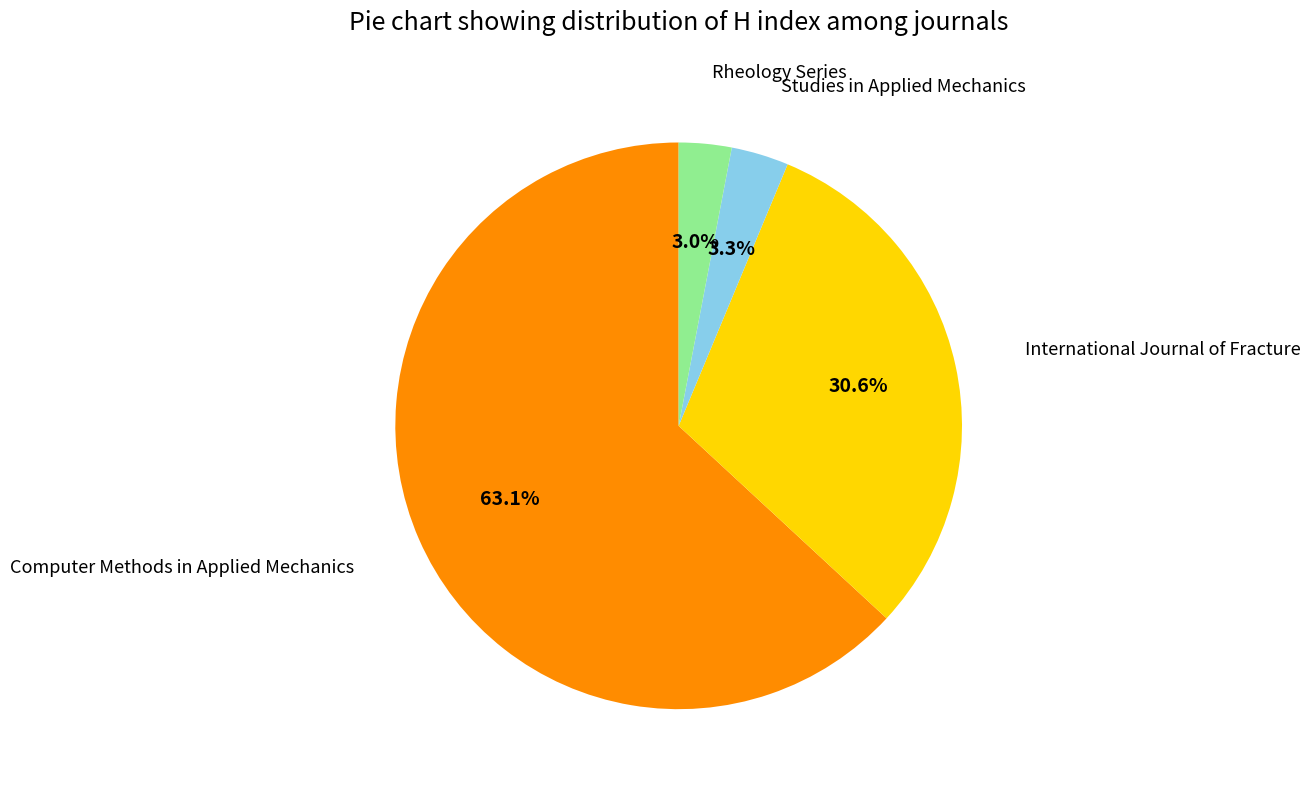

Is there any slice that represents more than half of the pie?

Yes